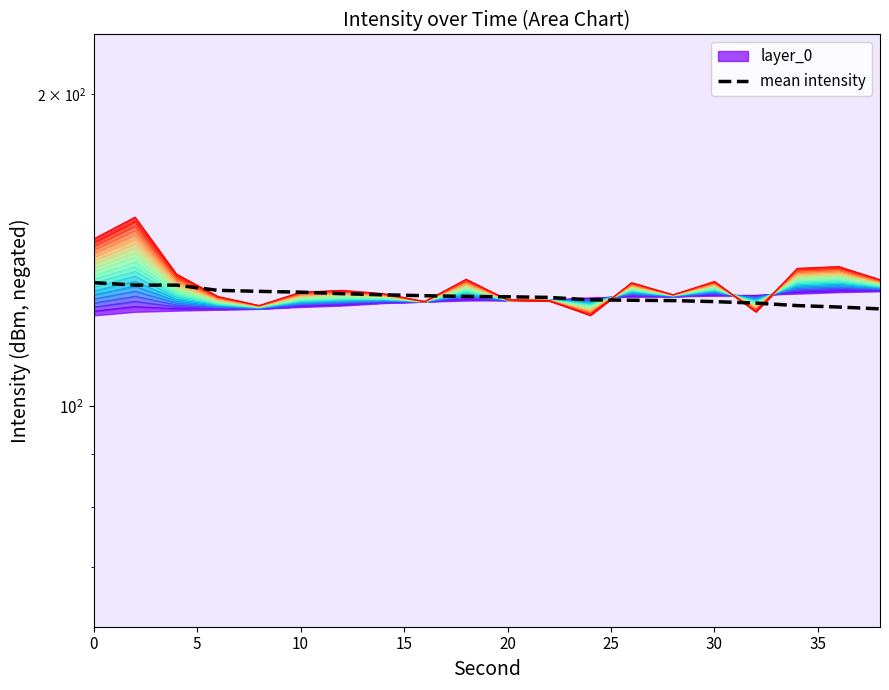

True or false: the data shows 128.8 at 10.

True